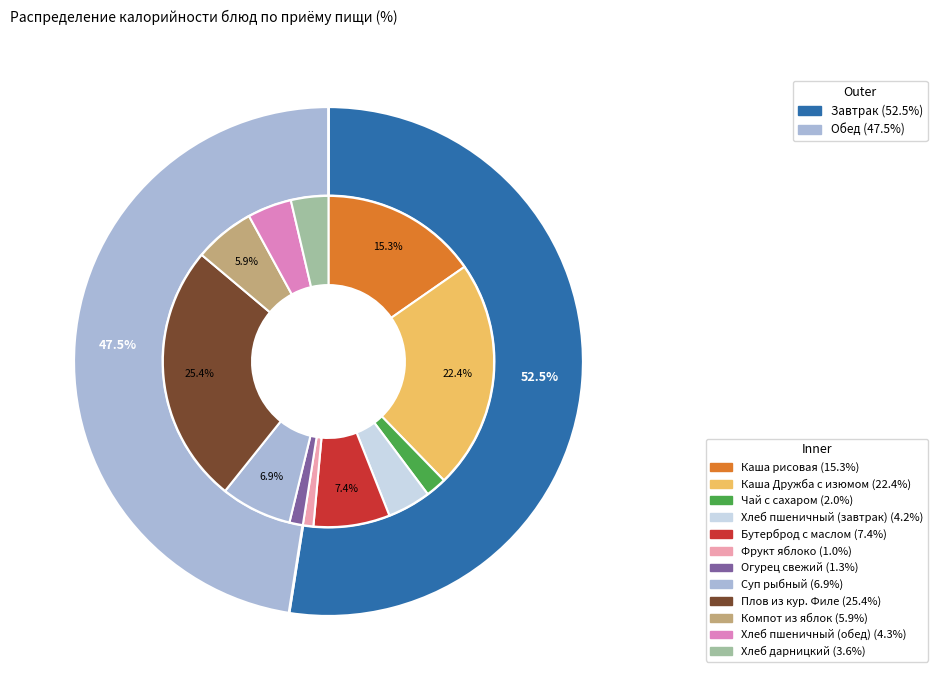

Combined, what portion of the pie is Каша рисовая and Хлеб пшеничный (обед)?

19.6%